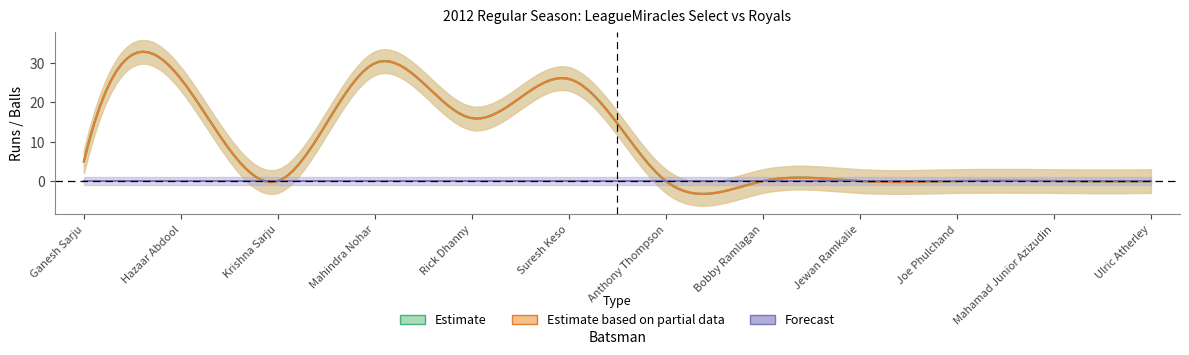

What position from the left is Hazaar Abdool?

2